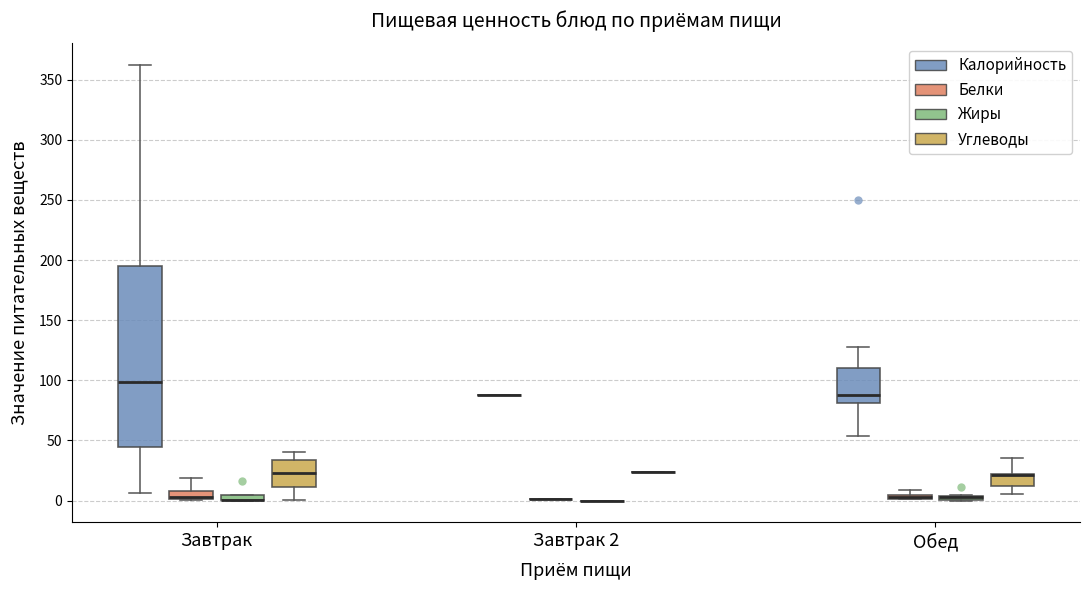

Comparing the boxes themselves (not the whiskers), which one is the tallest?

Завтрак (Калорийность)